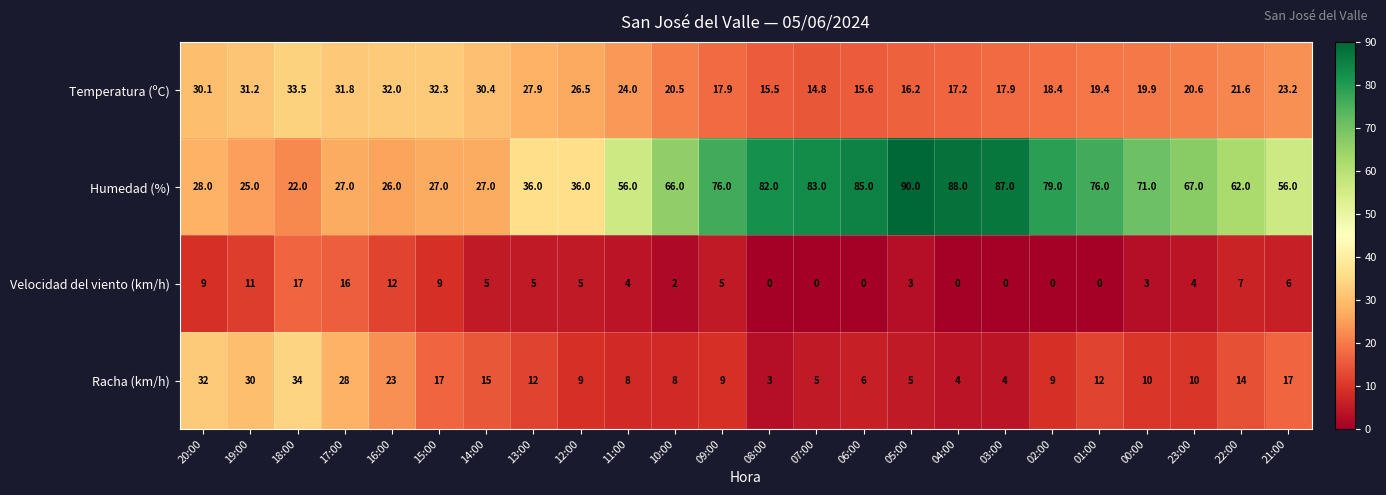

Where does the Racha (km/h) series first go above 10?

20:00